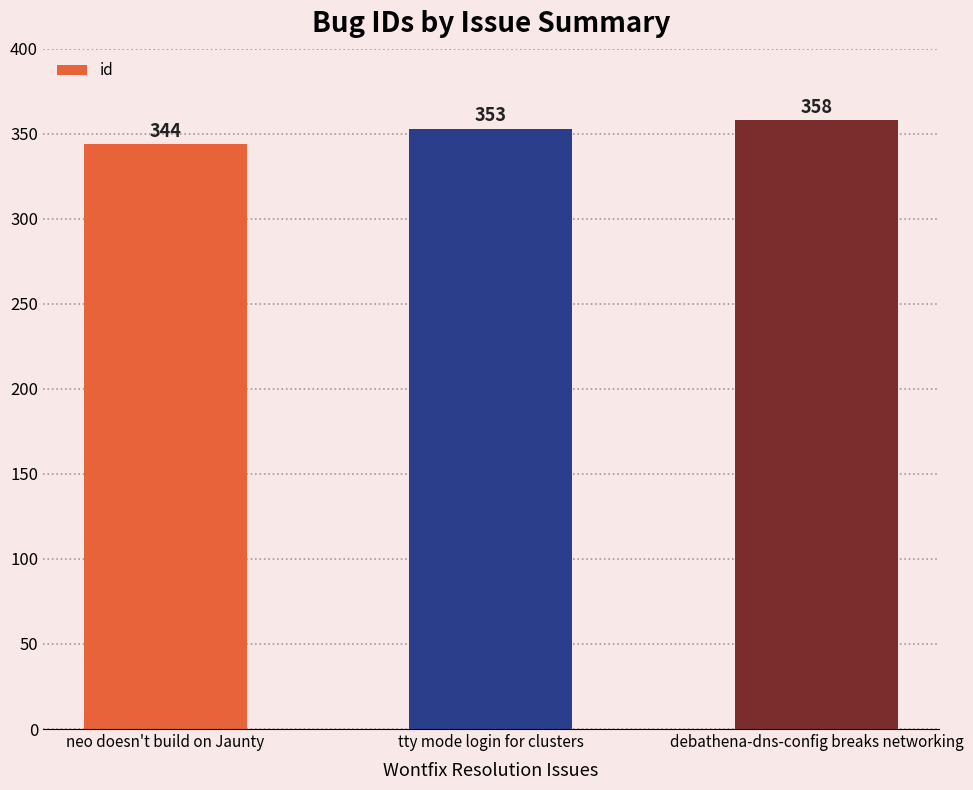

What is the maximum value shown in the chart?

358